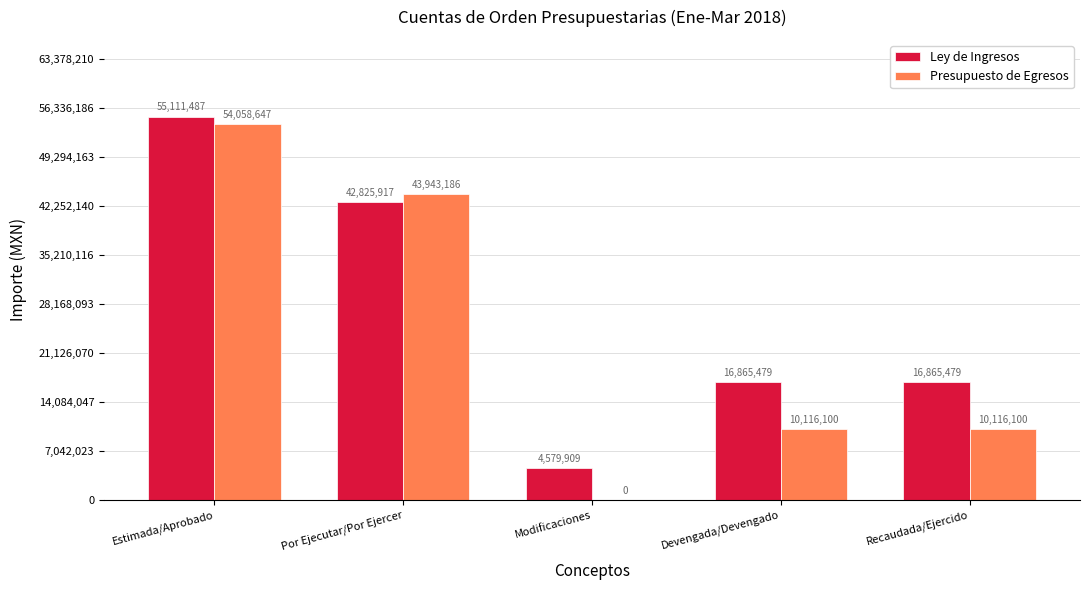

Between Por Ejecutar/Por Ejercer and Recaudada/Ejercido, which series saw the biggest shift?

Presupuesto de Egresos